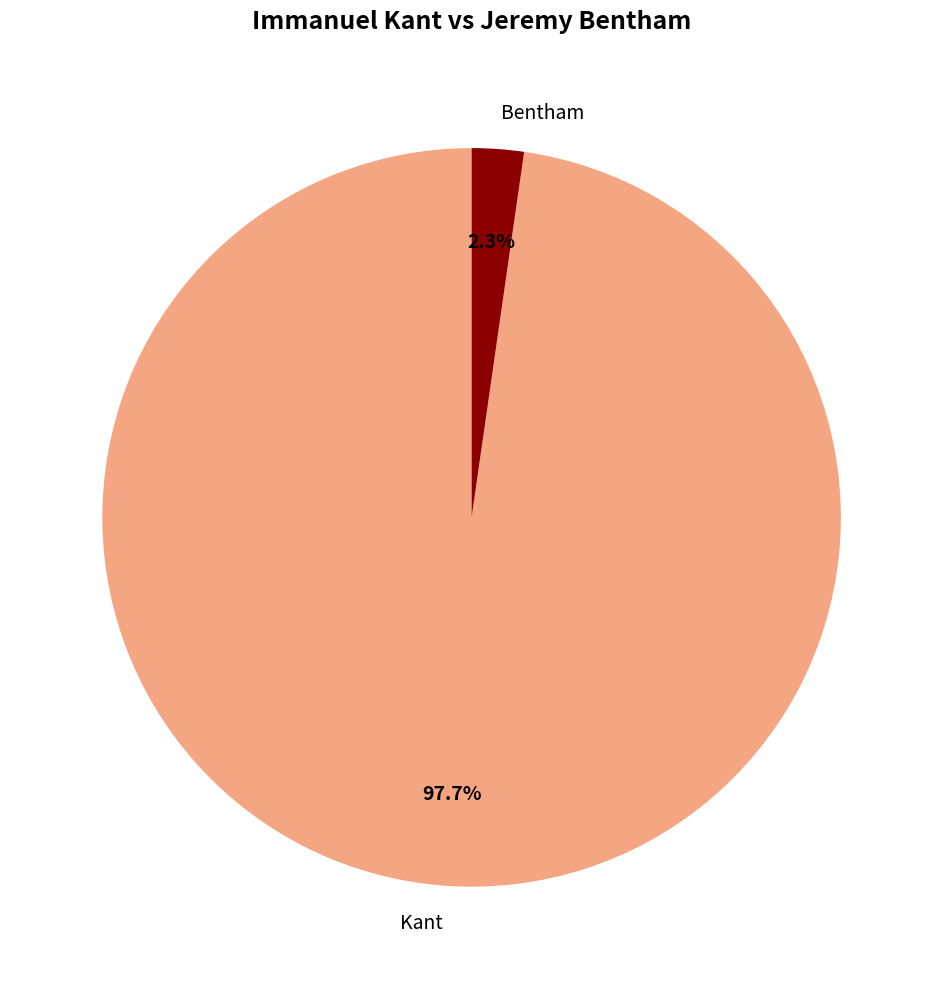

Which category has the smallest portion of the pie?

Bentham